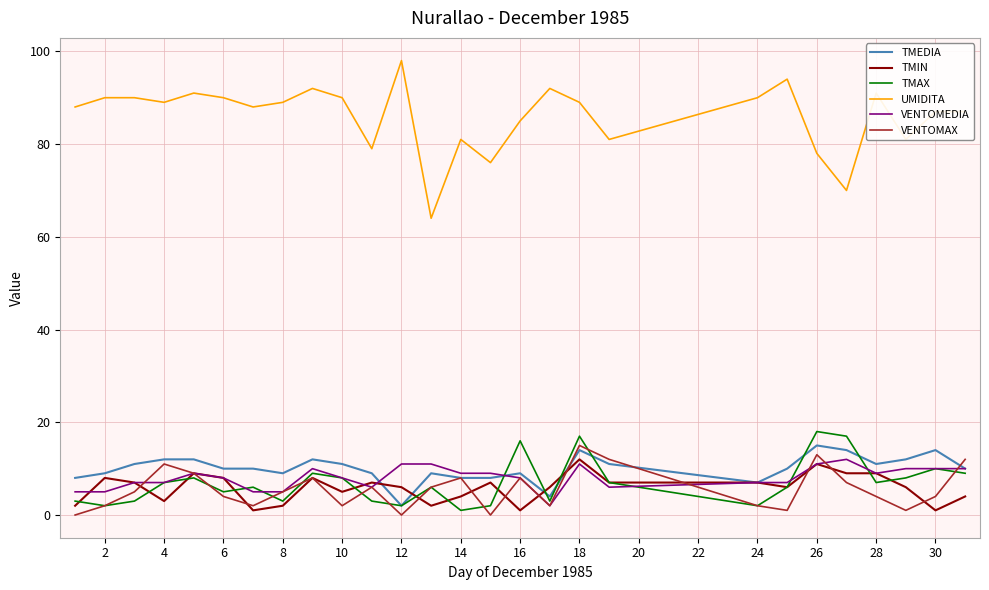

Which series has the largest range (max minus min)?

UMIDITA